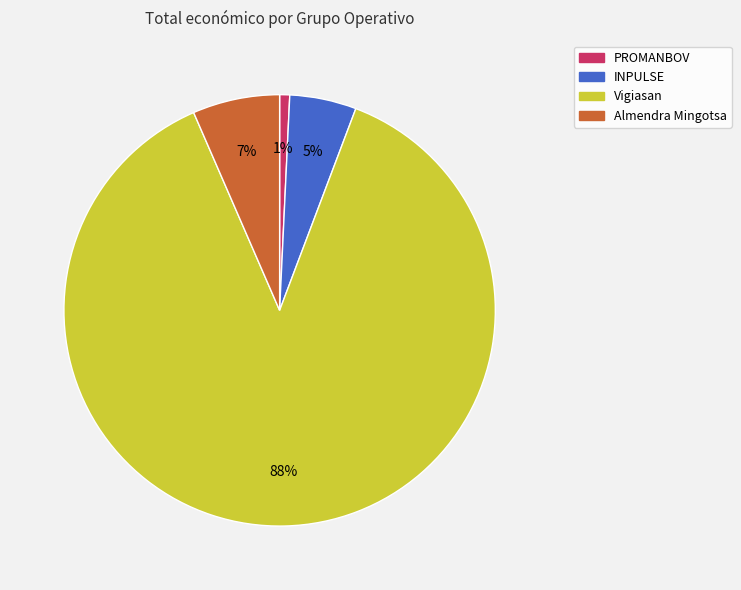

Between Vigiasan and INPULSE, which is larger?

Vigiasan